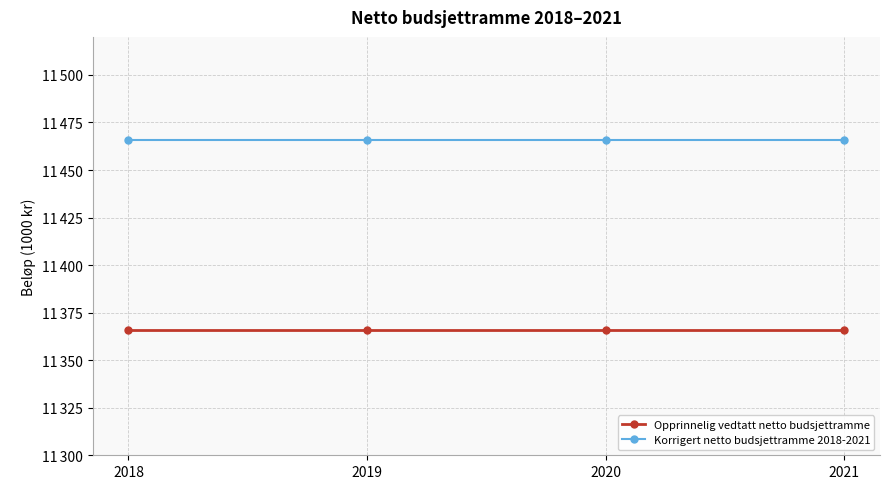

Reading left to right, extract all data points from this chart.

Opprinnelig vedtatt netto budsjettramme: 2018=11366	2019=11366	2020=11366	2021=11366
Korrigert netto budsjettramme 2018-2021: 2018=11466	2019=11466	2020=11466	2021=11466